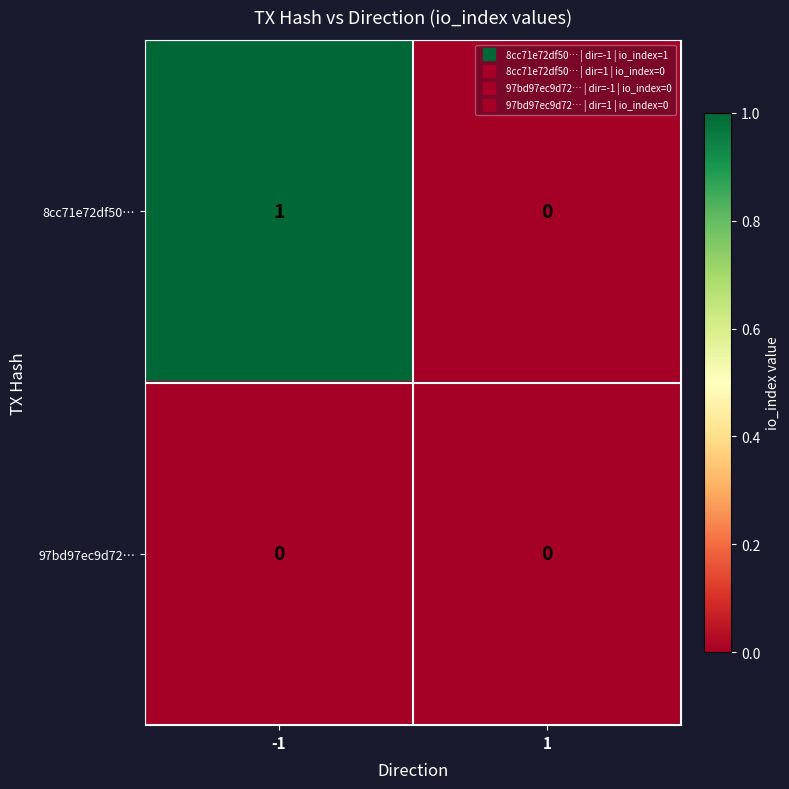

Rank the series at -1 from lowest to highest value.

97bd97ec9d72…, 8cc71e72df50…